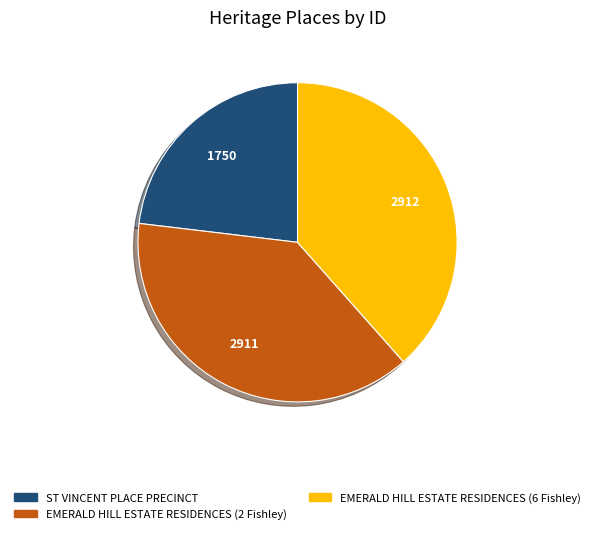

Combined, do EMERALD HILL ESTATE RESIDENCES (2 Fishley) and ST VINCENT PLACE PRECINCT account for over 50%?

Yes